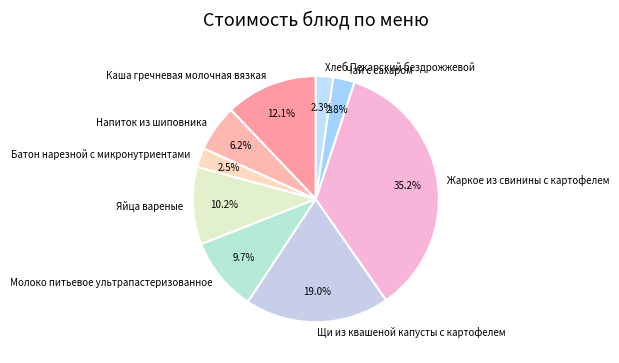

To the nearest percent, what is the difference between the Батон нарезной с микронутриентами and Яйца вареные slice percentages?

8%